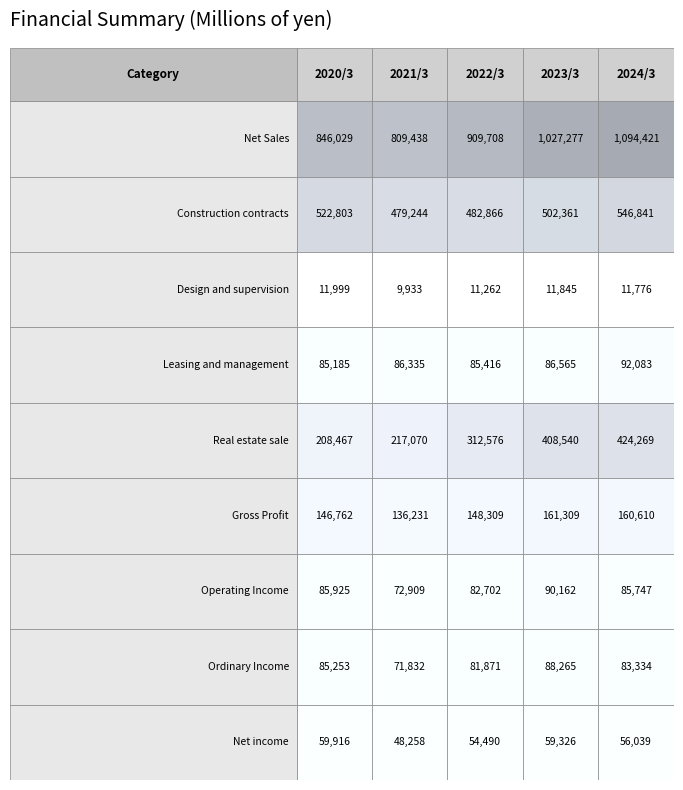

What is the spread (max minus min) of values at 2024/3?

1082645